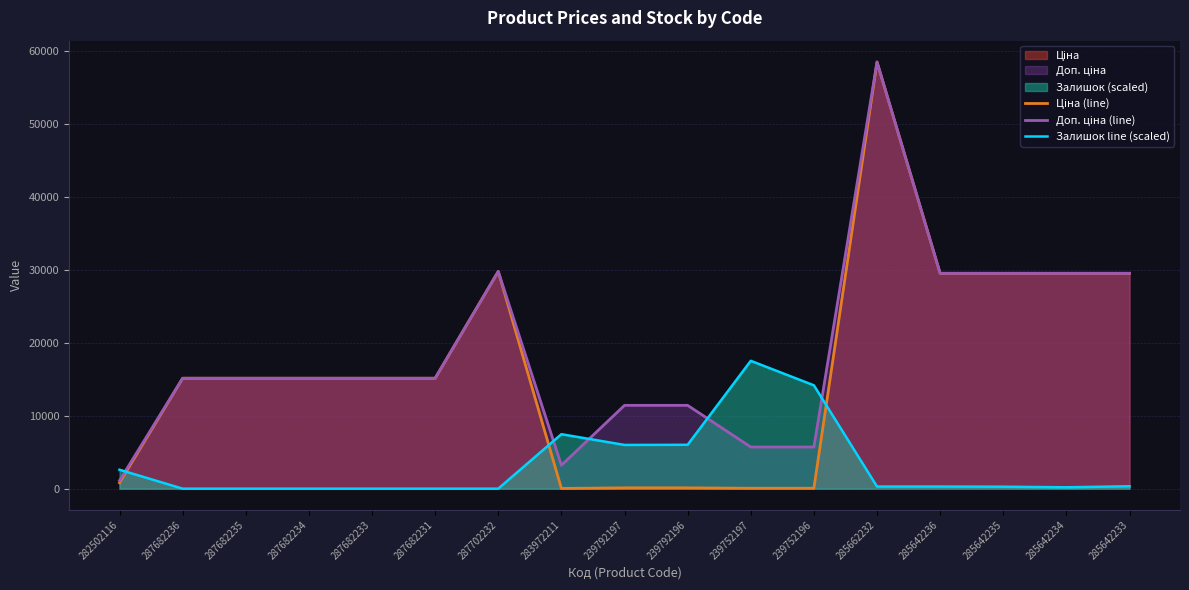

What is the maximum value for Залишок line (scaled)?

17507.2